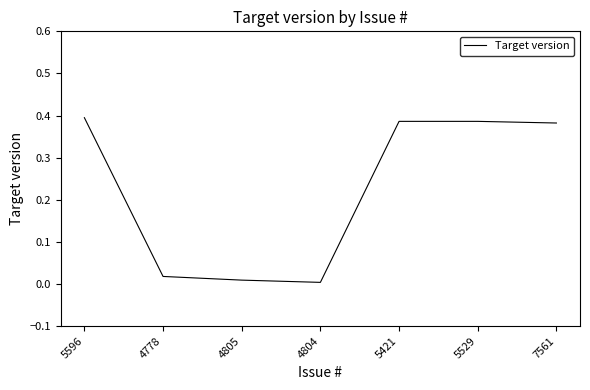

What is the sum of all values?

1.6